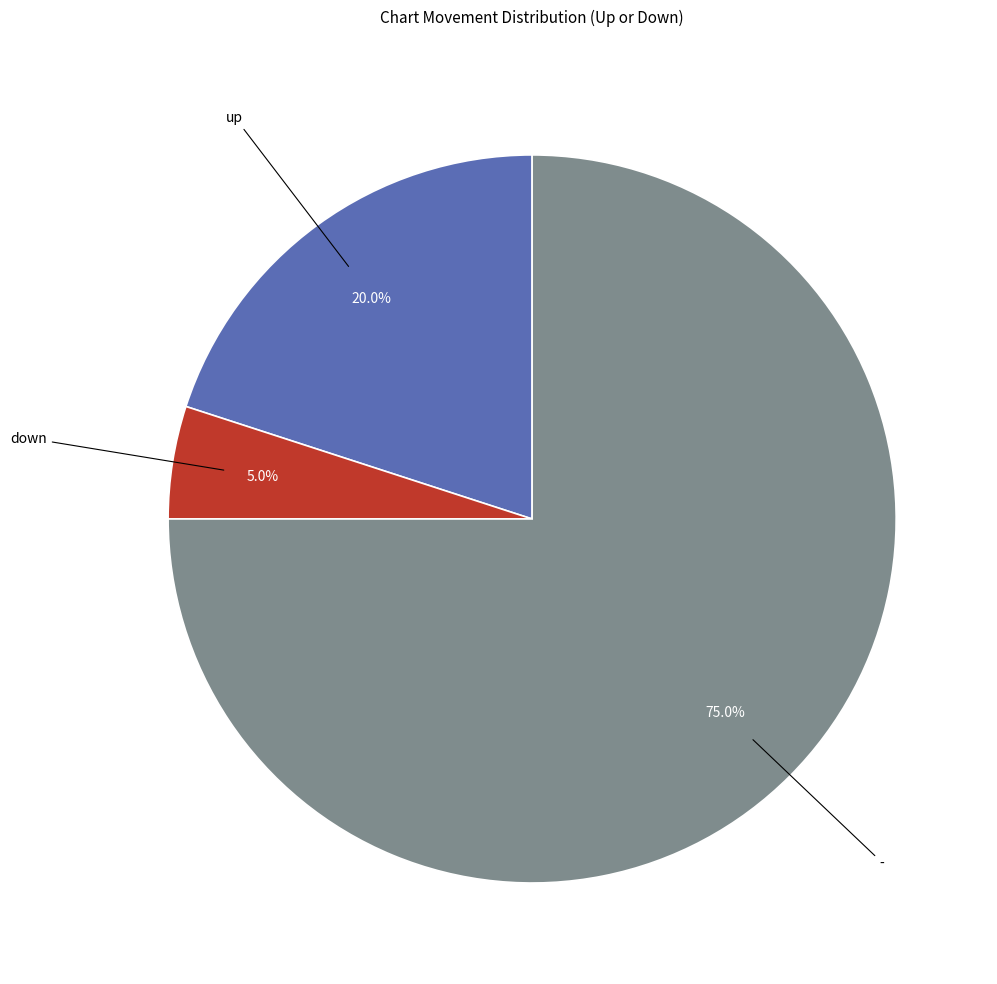

How many segments does this pie chart have?

3